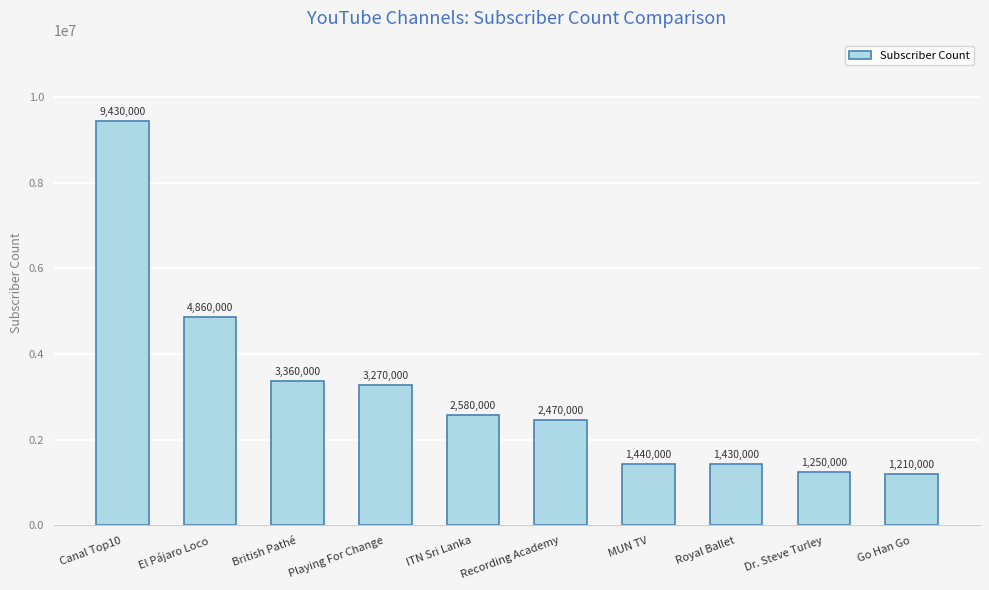

What is the sum of the values at Dr. Steve Turley and Canal Top10?

10680000